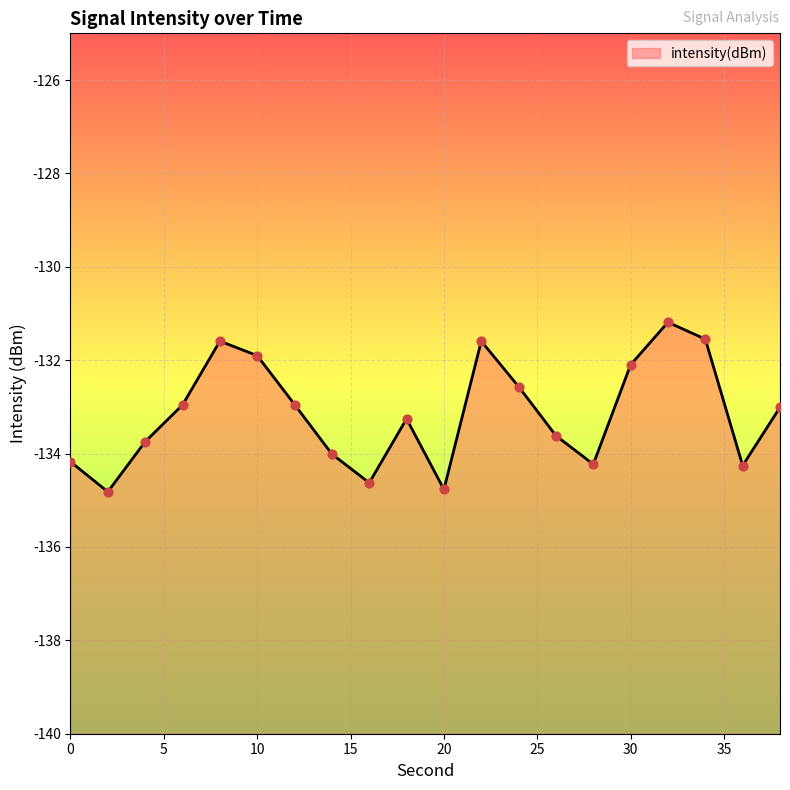

What is the change in value from 8 to 36?

-2.7